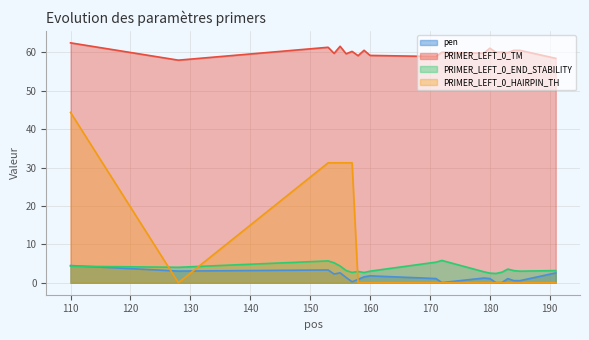

True or false: PRIMER_LEFT_0_HAIRPIN_TH has more than 0 interior local peaks.

False